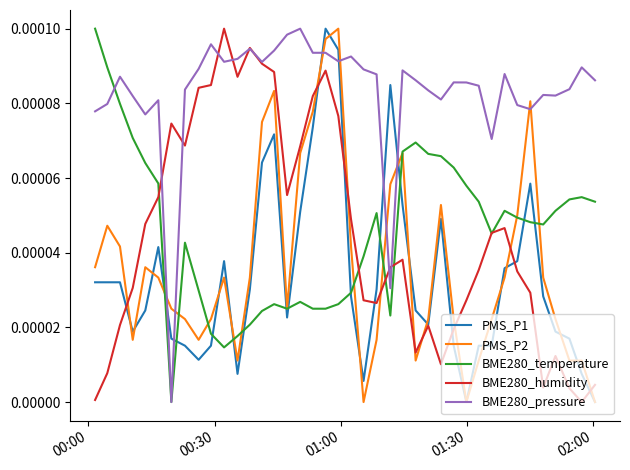

How many times do BME280_temperature and PMS_P1 cross each other?

12